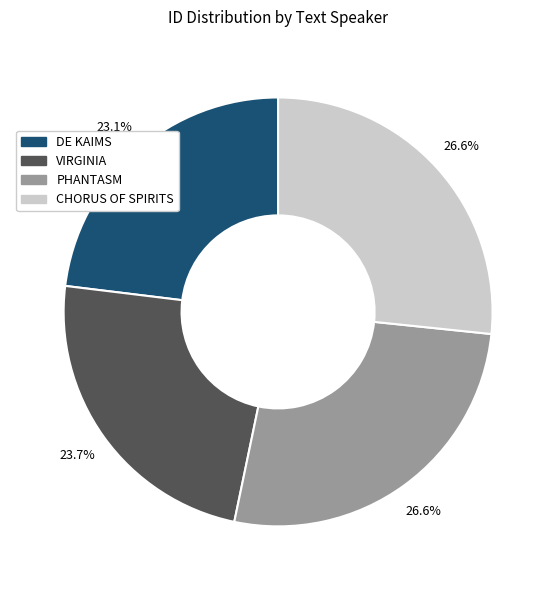

Which slice is the smallest?

DE KAIMS